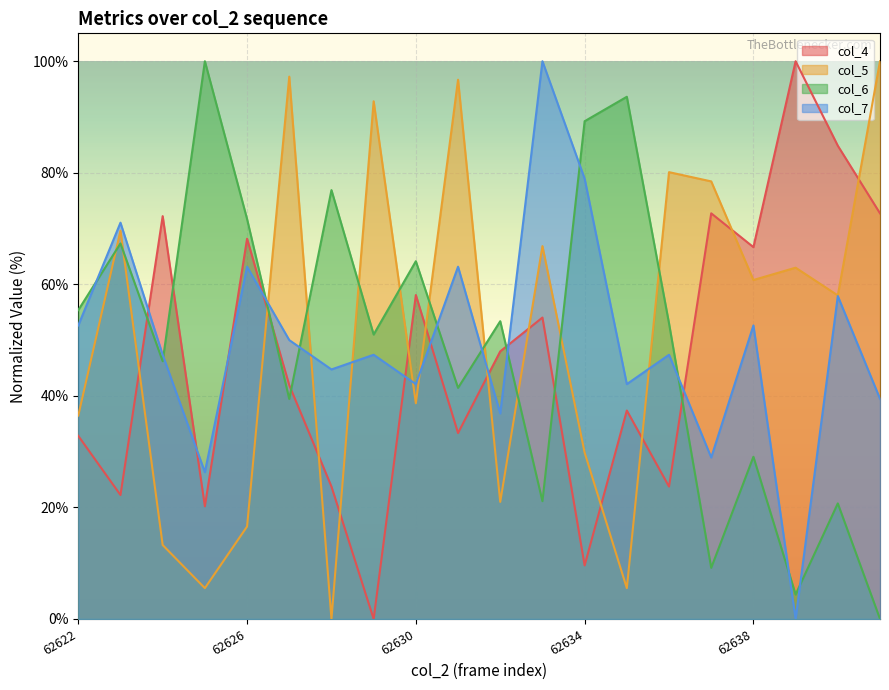

What is the difference between the maximum and second lowest values in the col_5 series?

94.5